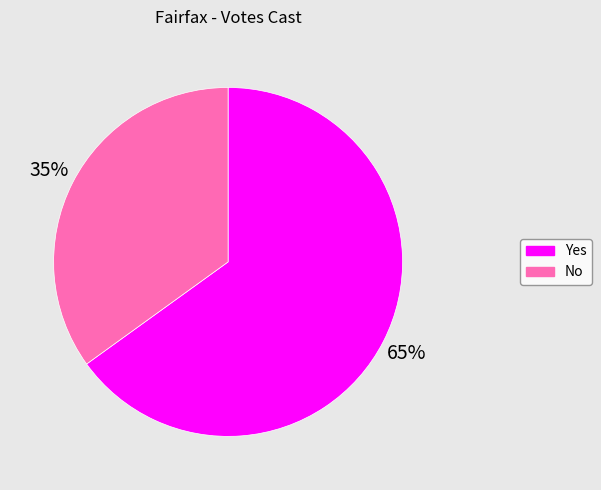

Does any single category account for the majority?

Yes